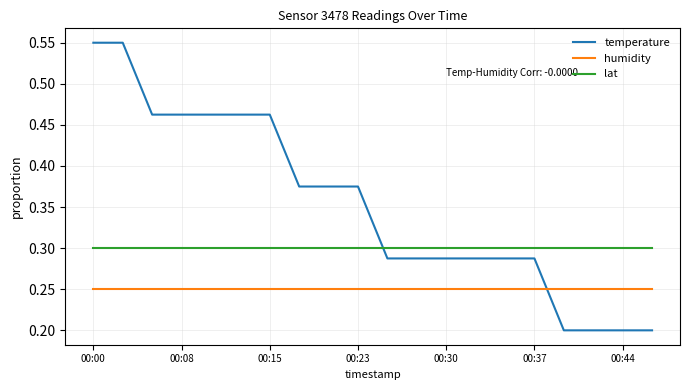

True or false: lat and humidity cross at least once.

False